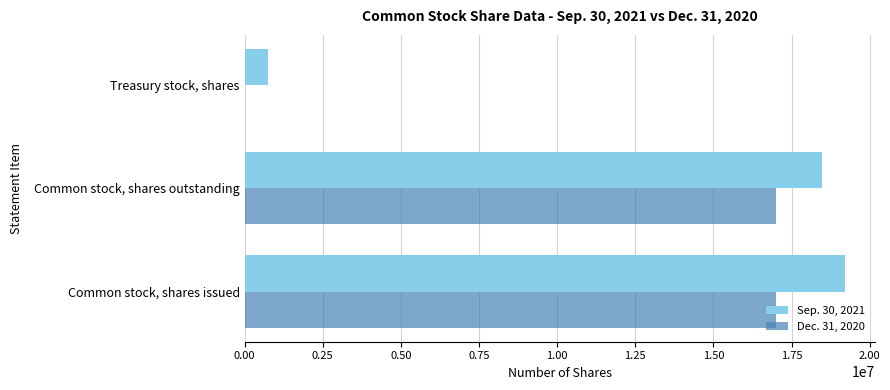

Is the value of Dec. 31, 2020 at Common stock, shares issued greater than the value of Sep. 30, 2021 at Treasury stock, shares?

Yes